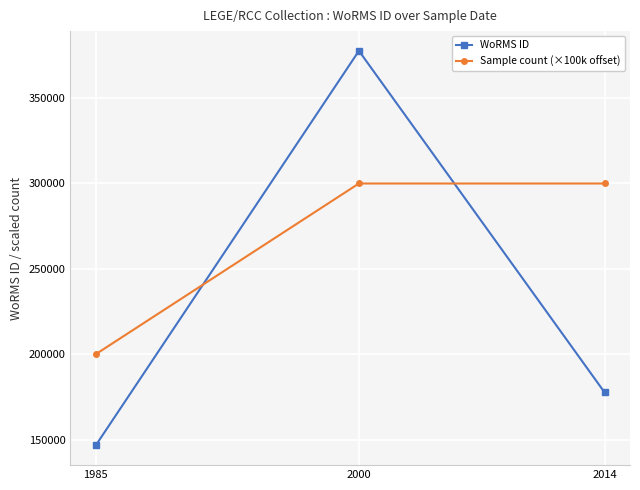

What is the difference between the maximum and second lowest values in the WoRMS ID series?

200051.5